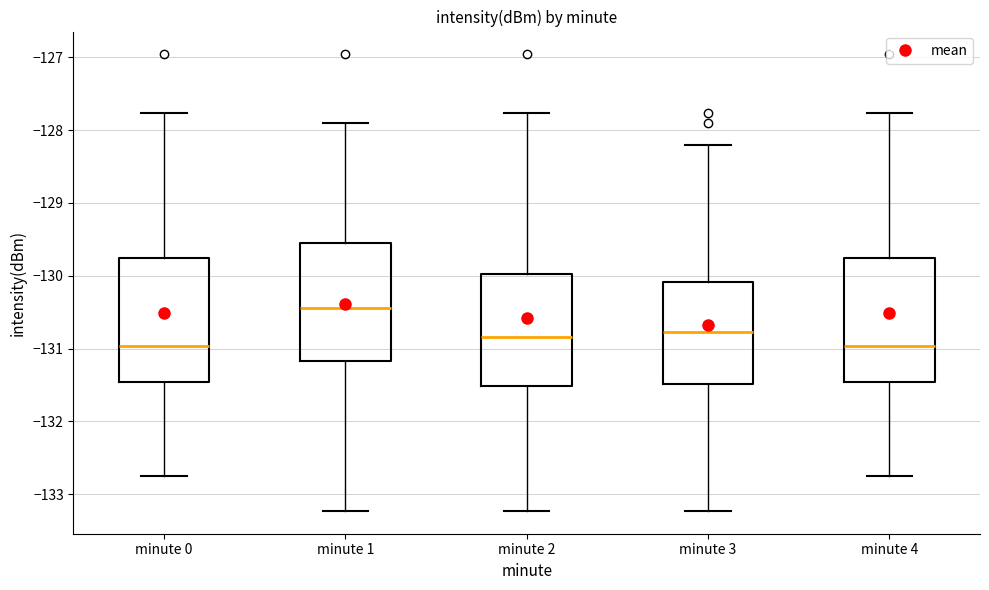

Where is the lower edge of the box for minute 1 on the y-axis? The values are not printed on the chart, so give them approximately, as read against the axis.

-131.2